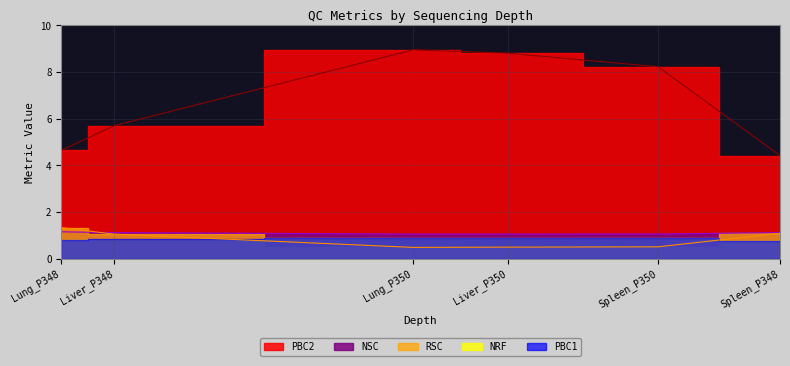

Which series ends up on top after the final intersection of RSC and NSC?

NSC